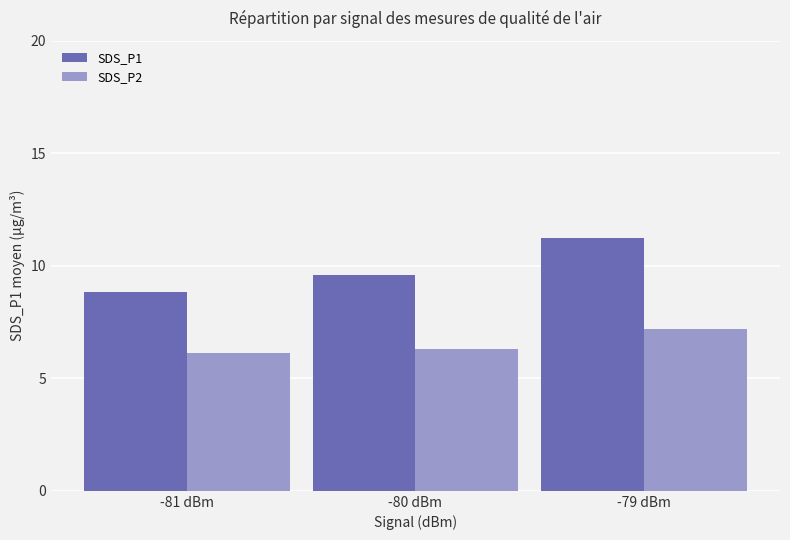

Reading left to right, transcribe all the data shown in this chart.

SDS_P1: 8.8	9.6	11.2
SDS_P2: 6.1	6.3	7.2